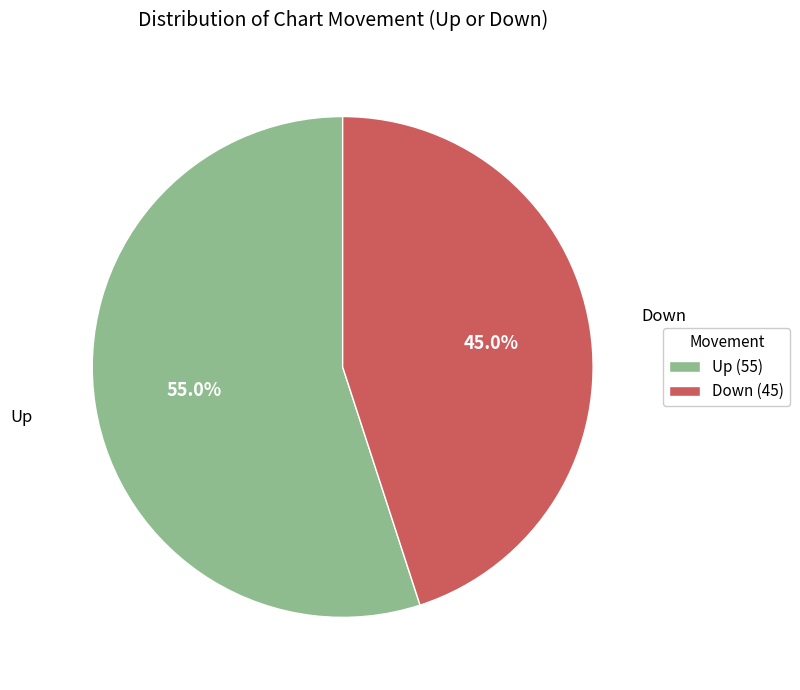

Approximately how many times larger is the value at Down (45) compared to Up (55)?

0.8